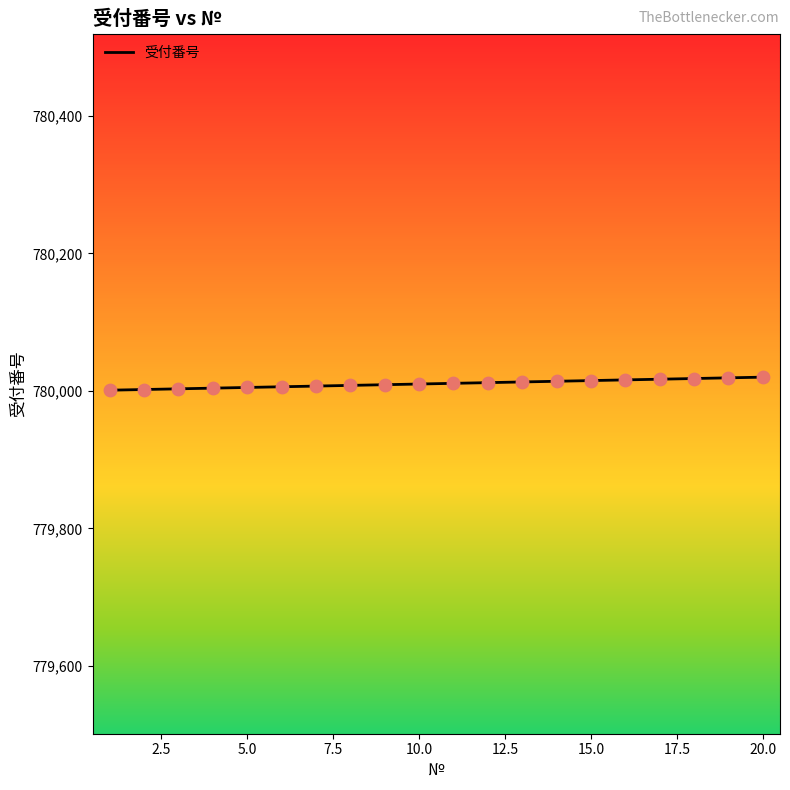

What is the smallest value displayed?

780001